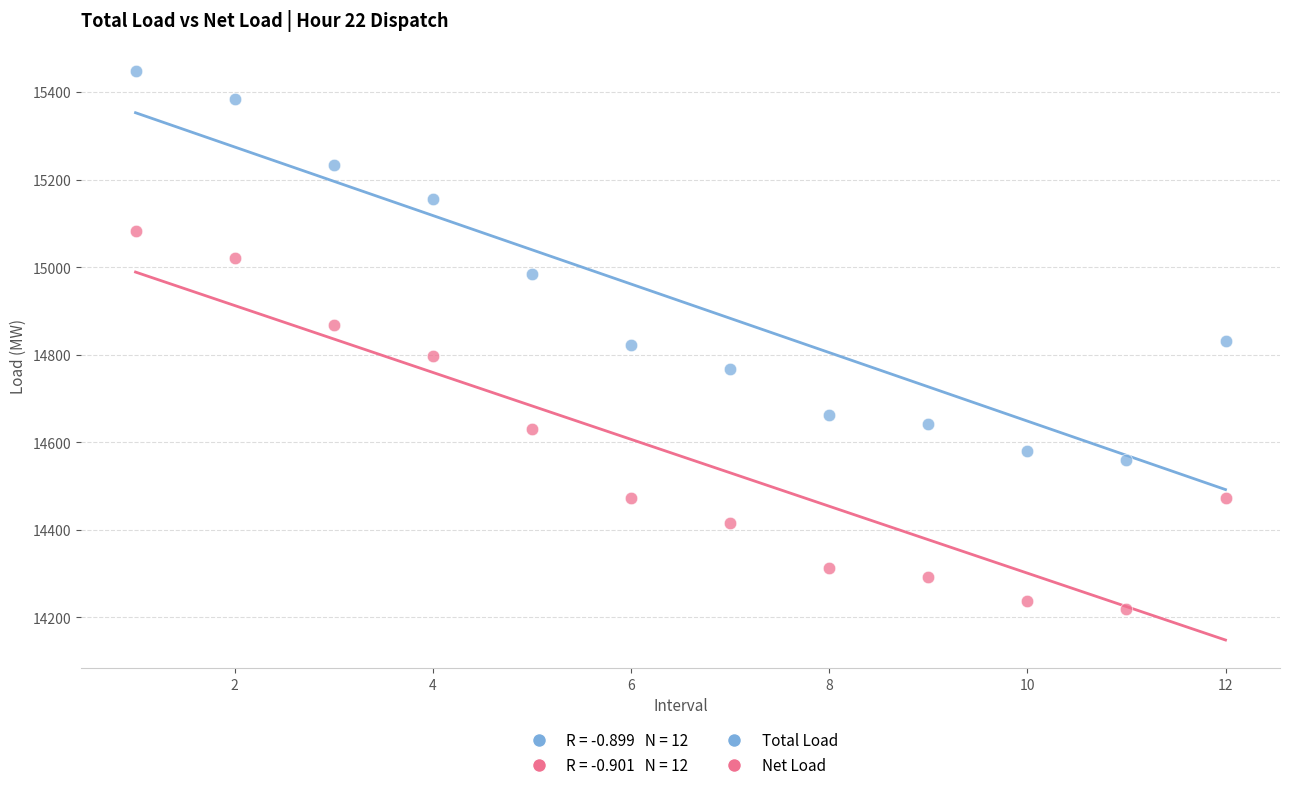

Across all data points, what is the range of X values (max minus min)?

11.0